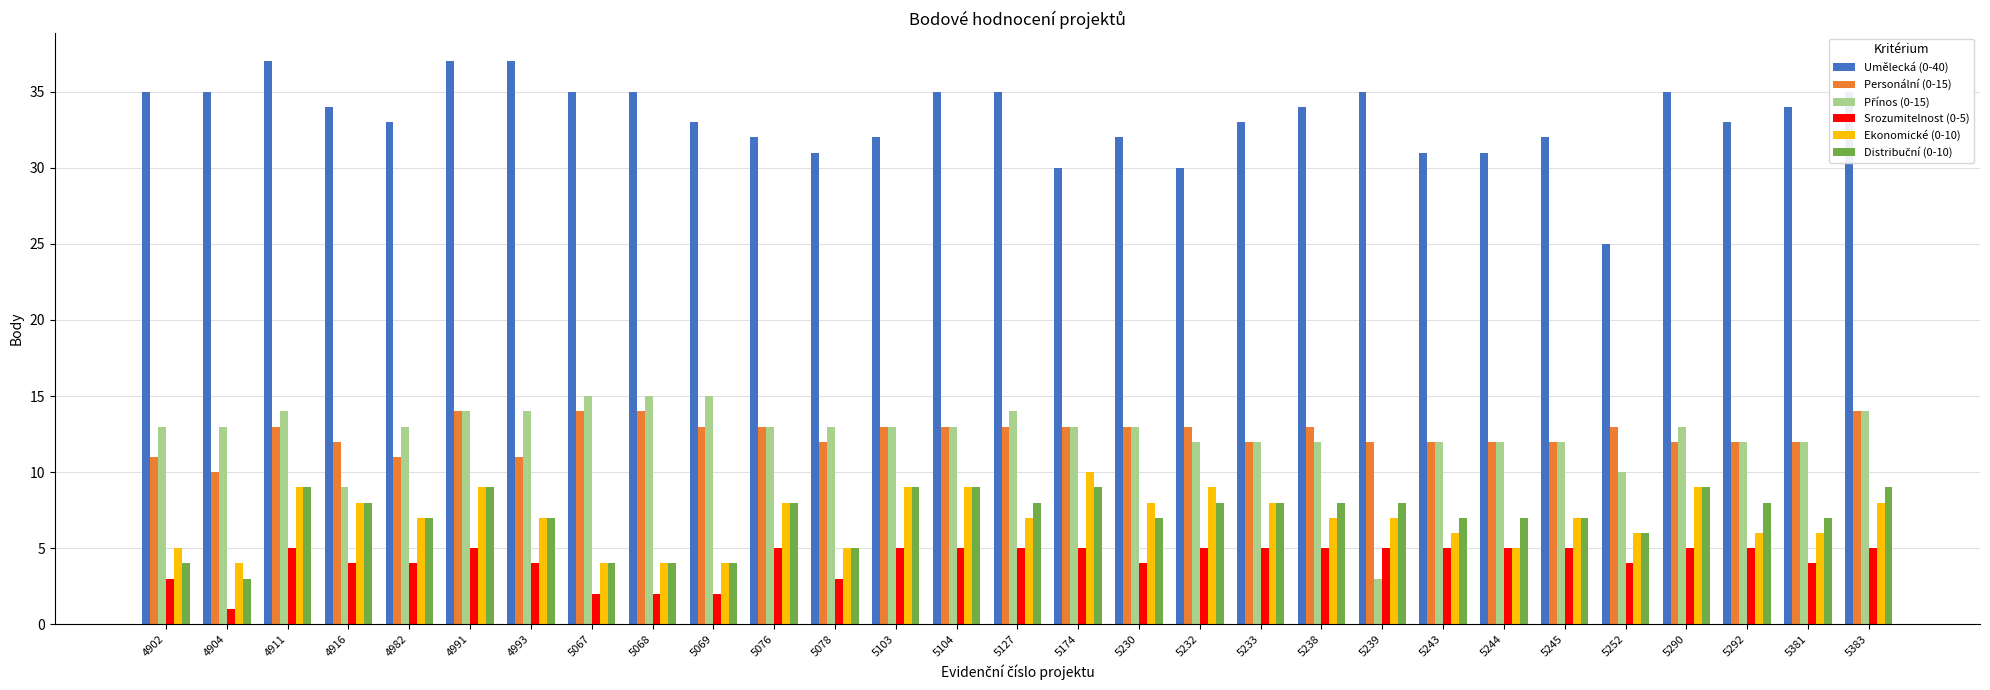

What is the maximum value shown in the chart?

37